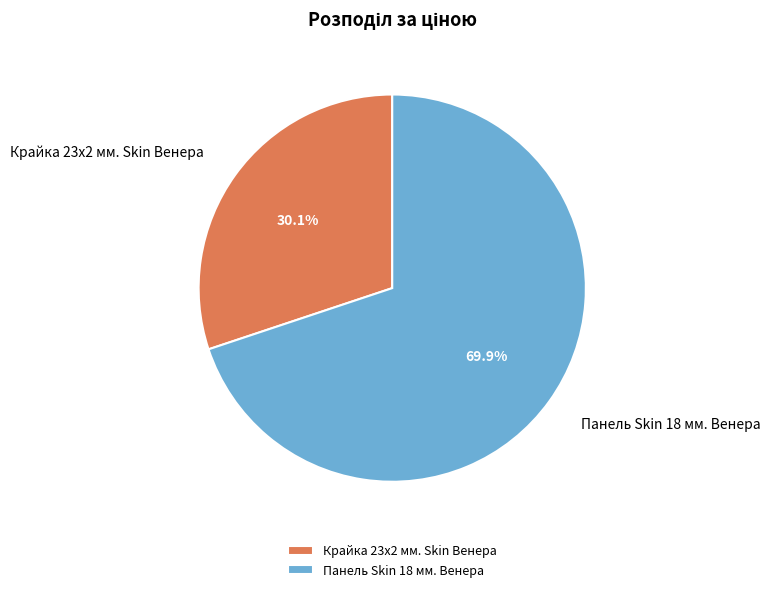

To the nearest percent, what is the combined percentage of Панель Skin 18 мм. Венера and Крайка 23x2 мм. Skin Венера?

100%